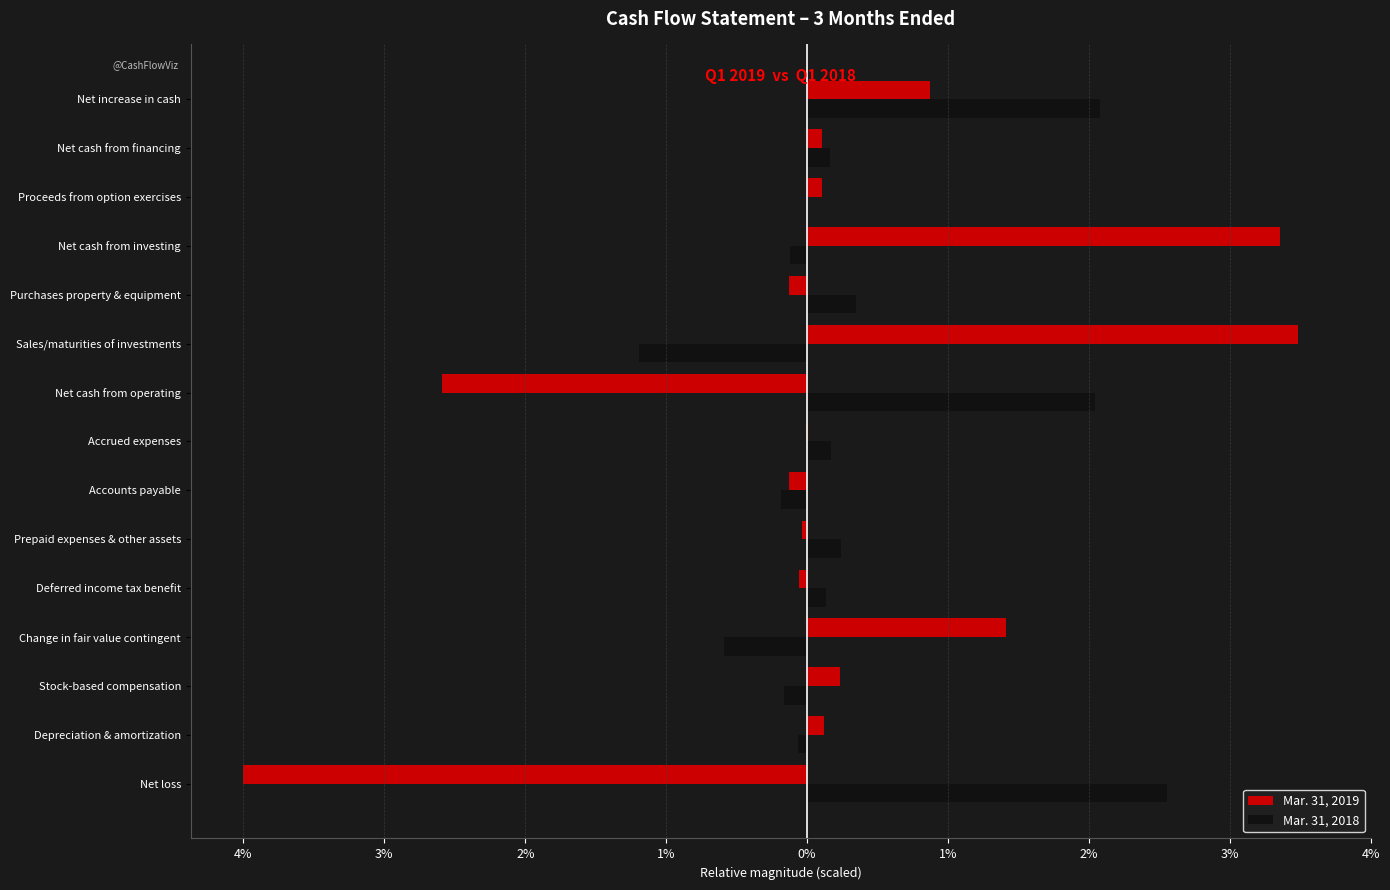

What are all the series names shown in the legend?

Mar. 31, 2019, Mar. 31, 2018